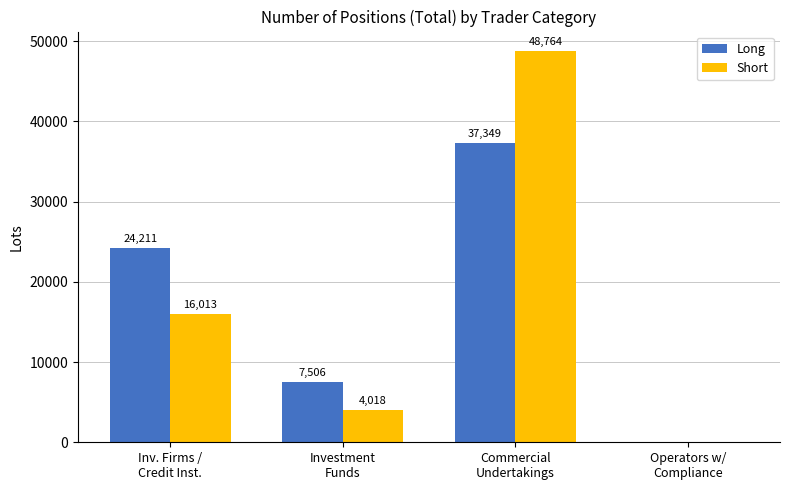

How many values in Long are above zero?

3